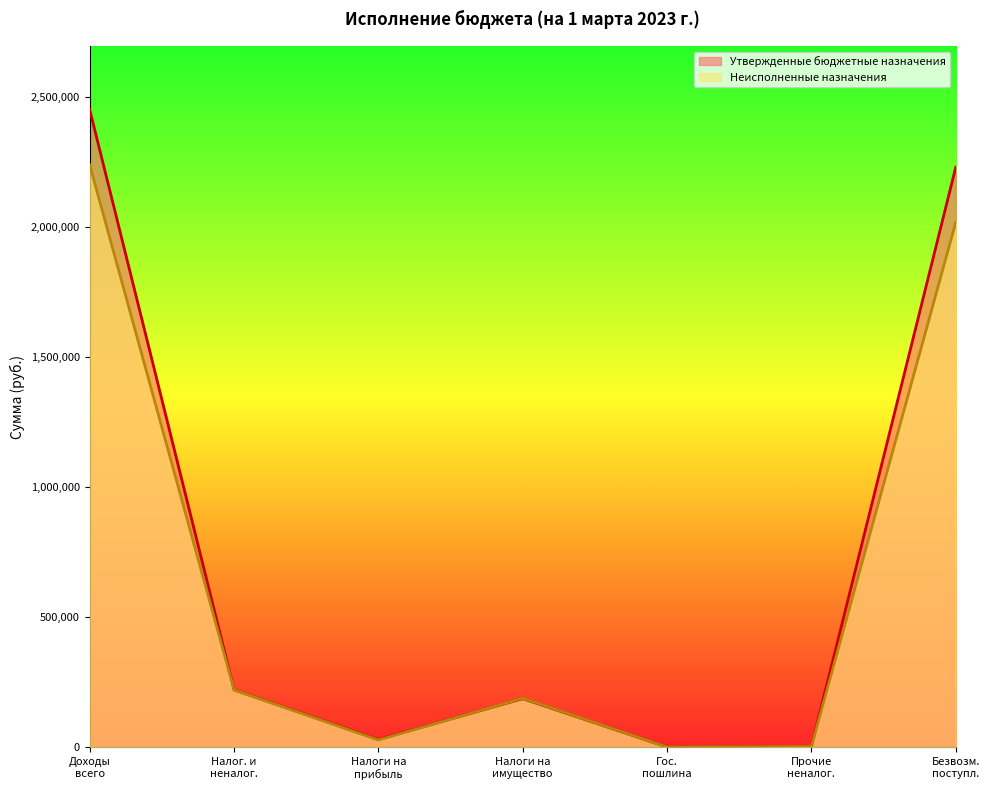

Which series has the widest spread of values?

Утвержденные бюджетные назначения